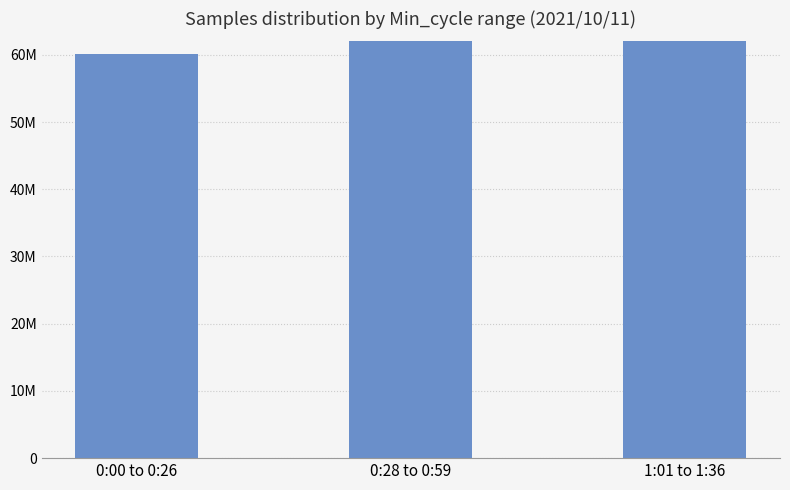

What is the label of the 2nd bar from the right?

0:28 to 0:59